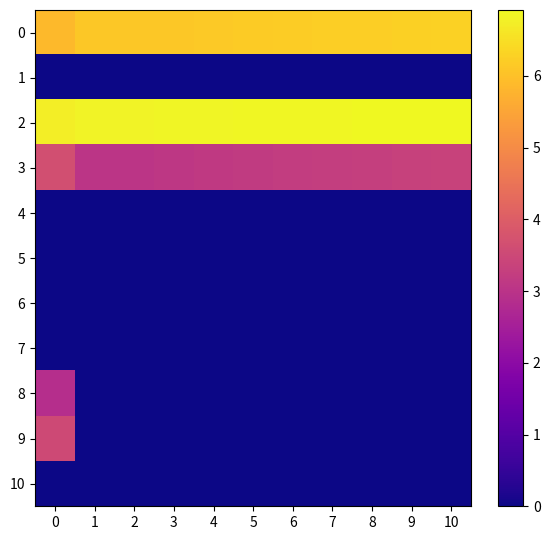

Reading left to right, list all the values displayed in this chart.

0: 0=5.9	1=6.1	2=6.1	3=6.1	4=6.2	5=6.2	6=6.2	7=6.2	8=6.2	9=6.3	10=6.3
1: 0=0.0	1=0.0	2=0.0	3=0.0	4=0.0	5=0.0	6=0.0	7=0.0	8=0.0	9=0.0	10=0.0
2: 0=6.7	1=6.8	2=6.8	3=6.8	4=6.9	5=6.9	6=6.9	7=6.9	8=6.9	9=6.9	10=6.9
3: 0=3.7	1=3.0	2=3.0	3=3.1	4=3.1	5=3.2	6=3.2	7=3.3	8=3.3	9=3.3	10=3.4
4: 0=0.0	1=0.0	2=0.0	3=0.0	4=0.0	5=0.0	6=0.0	7=0.0	8=0.0	9=0.0	10=0.0
5: 0=0.0	1=0.0	2=0.0	3=0.0	4=0.0	5=0.0	6=0.0	7=0.0	8=0.0	9=0.0	10=0.0
6: 0=0.0	1=0.0	2=0.0	3=0.0	4=0.0	5=0.0	6=0.0	7=0.0	8=0.0	9=0.0	10=0.0
7: 0=0.0	1=0.0	2=0.0	3=0.0	4=0.0	5=0.0	6=0.0	7=0.0	8=0.0	9=0.0	10=0.0
8: 0=2.9	1=0.0	2=0.0	3=0.0	4=0.0	5=0.0	6=0.0	7=0.0	8=0.0	9=0.0	10=0.0
9: 0=3.5	1=0.0	2=0.0	3=0.0	4=0.0	5=0.0	6=0.0	7=0.0	8=0.0	9=0.0	10=0.0
10: 0=0.0	1=0.0	2=0.0	3=0.0	4=0.0	5=0.0	6=0.0	7=0.0	8=0.0	9=0.0	10=0.0